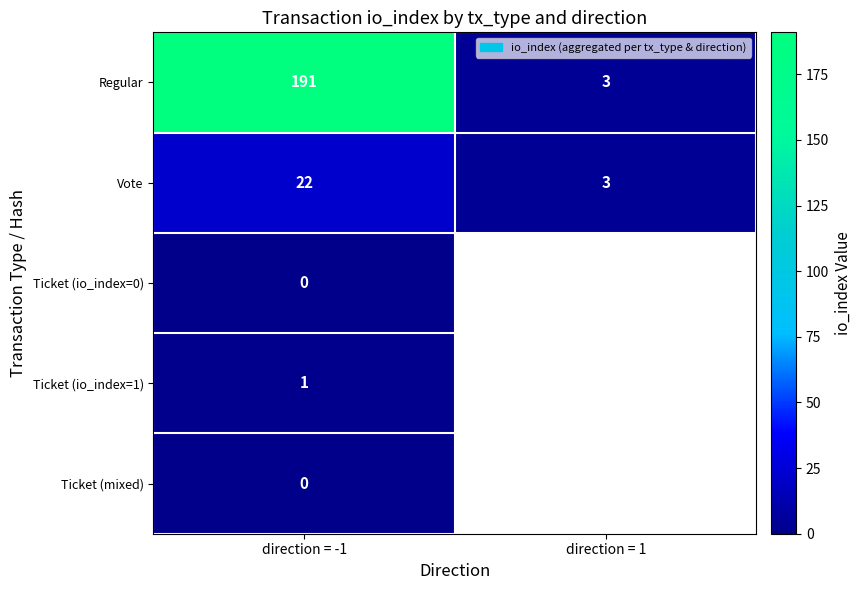

The Regular series shows 297 at direction = -1. True or false?

False